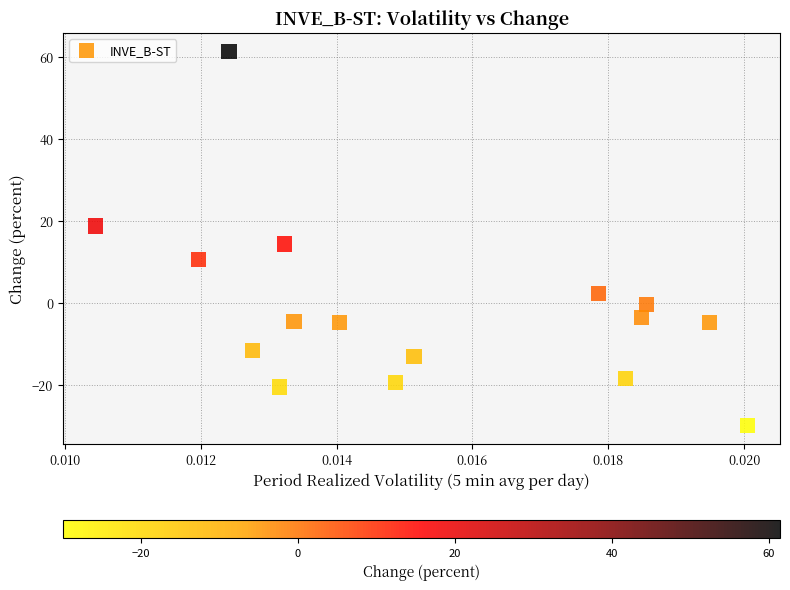

What is the range of Y values (max minus min)?

91.4